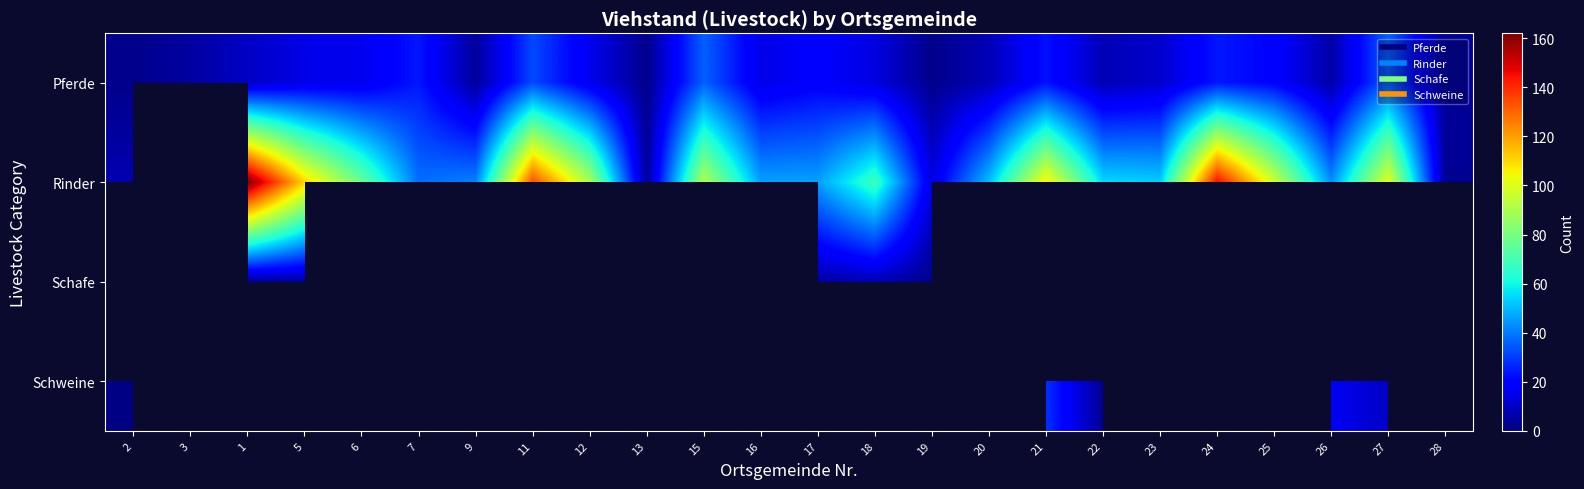

What is the maximum value for Pferde?

36.0